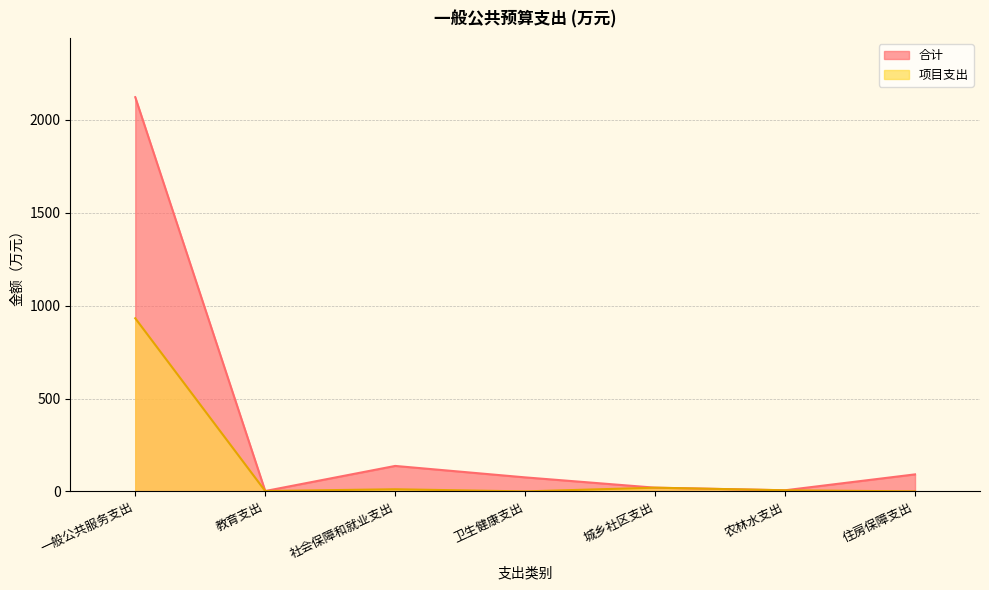

Reading left to right, transcribe all the data shown in this chart.

合计: 2122.3	2.0	137.1	75.5	20.0	6.0	91.6
项目支出: 932.0	2.0	11.5	0.0	20.0	6.0	0.0